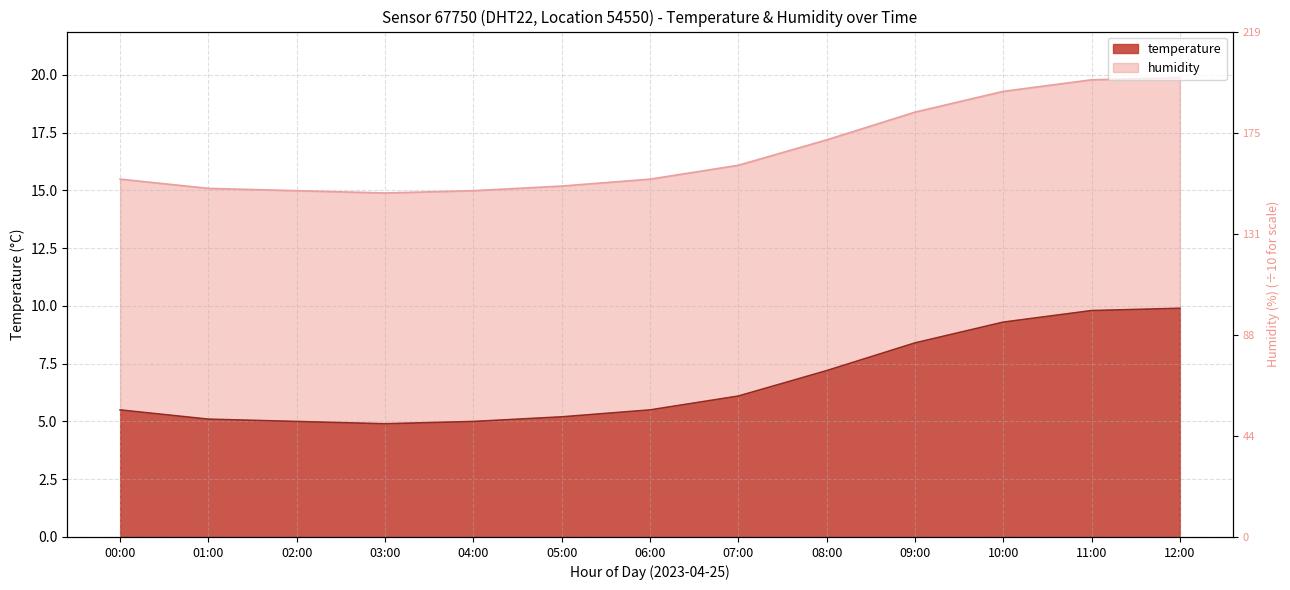

Reading left to right, what are all the values shown in this chart?

00:00=5.5	01:00=5.1	02:00=5.0	03:00=4.9	04:00=5.0	05:00=5.2	06:00=5.5	07:00=6.1	08:00=7.2	09:00=8.4	10:00=9.3	11:00=9.8	12:00=9.9